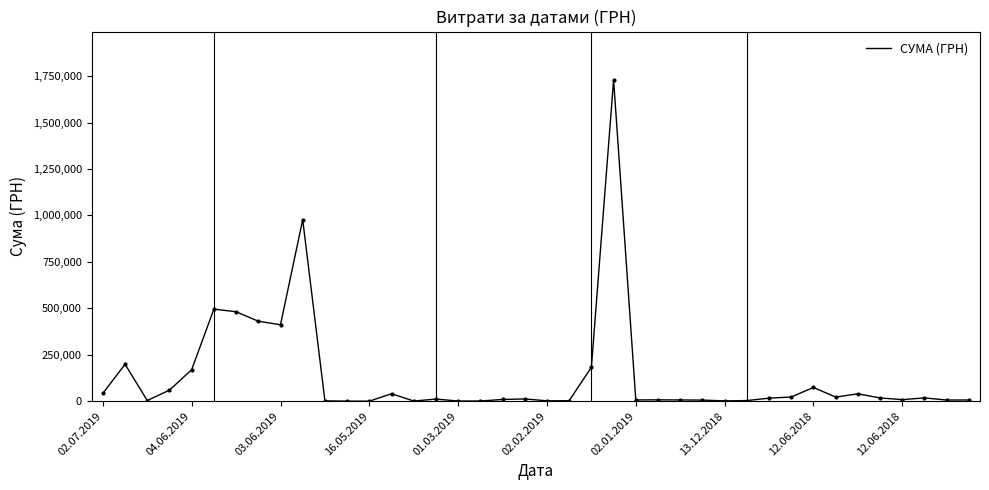

What is the greatest value displayed?

1730043.7